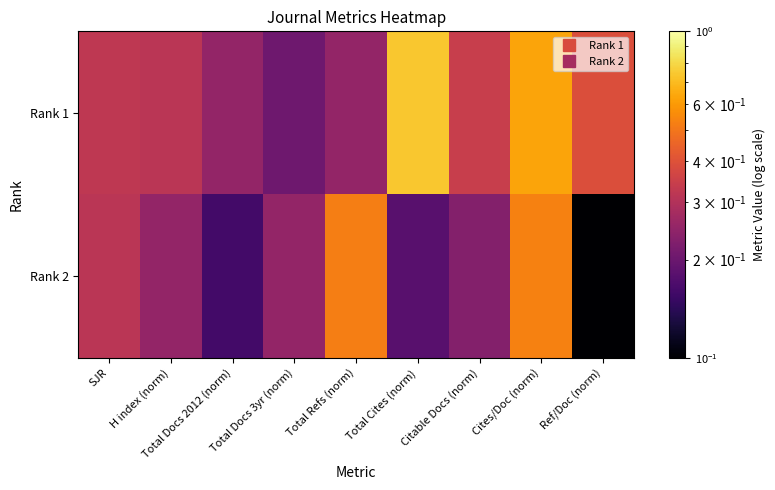

Reading left to right, transcribe all the data shown in this chart.

Rank 1: SJR=0.3	H index (norm)=0.3	Total Docs 2012 (norm)=0.3	Total Docs 3yr (norm)=0.2	Total Refs (norm)=0.3	Total Cites (norm)=0.7	Citable Docs (norm)=0.3	Cites/Doc (norm)=0.6	Ref/Doc (norm)=0.4
Rank 2: SJR=0.3	H index (norm)=0.3	Total Docs 2012 (norm)=0.2	Total Docs 3yr (norm)=0.3	Total Refs (norm)=0.5	Total Cites (norm)=0.2	Citable Docs (norm)=0.2	Cites/Doc (norm)=0.5	Ref/Doc (norm)=0.1